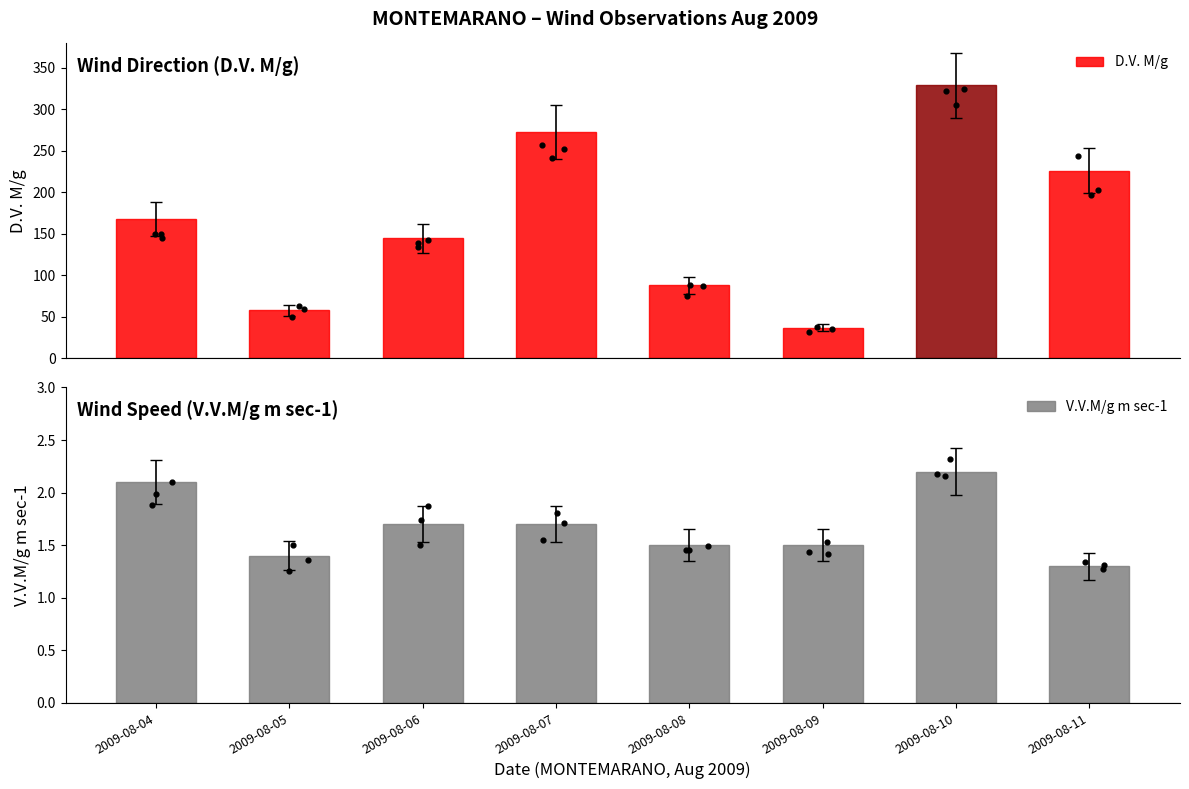

Which series has the largest total across all categories?

D.V. M/g